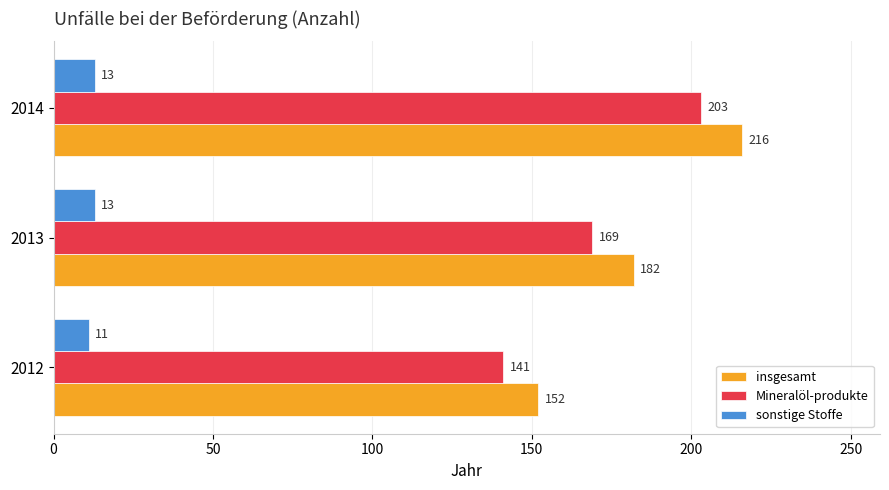

What value does the insgesamt series have at 2014?

216